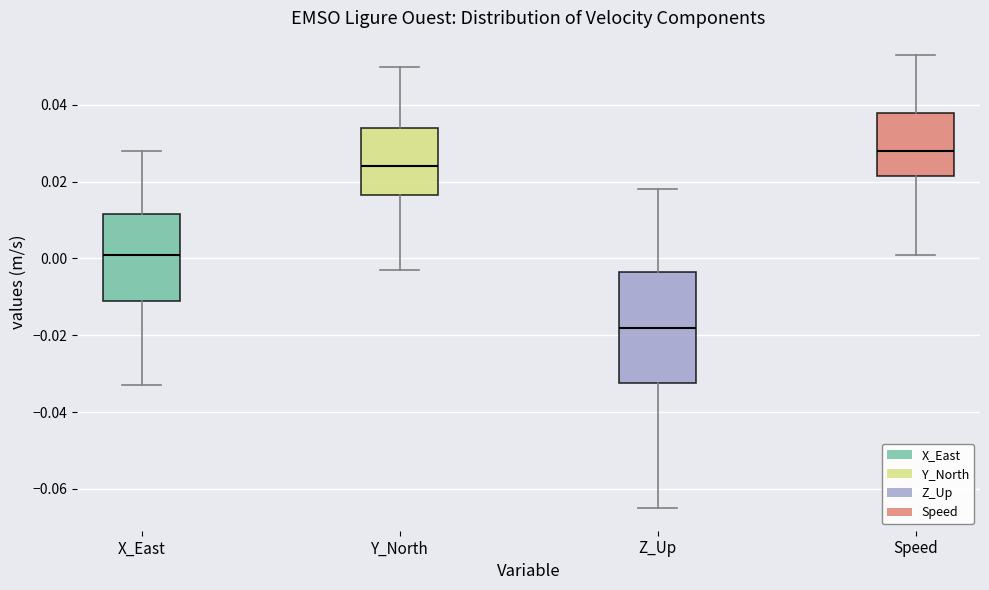

Reading left to right, read every box against the y-axis: the position of its median line, the range the box covers, and the ends of its whiskers. The values are not printed on the chart, so give them approximately, as read against the axis.

X_East: median 0.002, box -0.010 to 0.012, whiskers -0.032 to 0.028
Y_North: median 0.024, box 0.016 to 0.034, whiskers -0.002 to 0.050
Z_Up: median -0.018, box -0.032 to -0.004, whiskers -0.064 to 0.018
Speed: median 0.028, box 0.022 to 0.038, whiskers 0.002 to 0.054